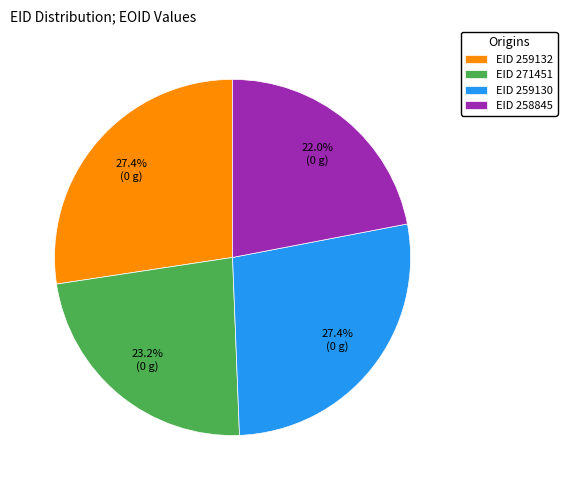

To the nearest percent, what is the difference between the largest and smallest slice percentages?

5%